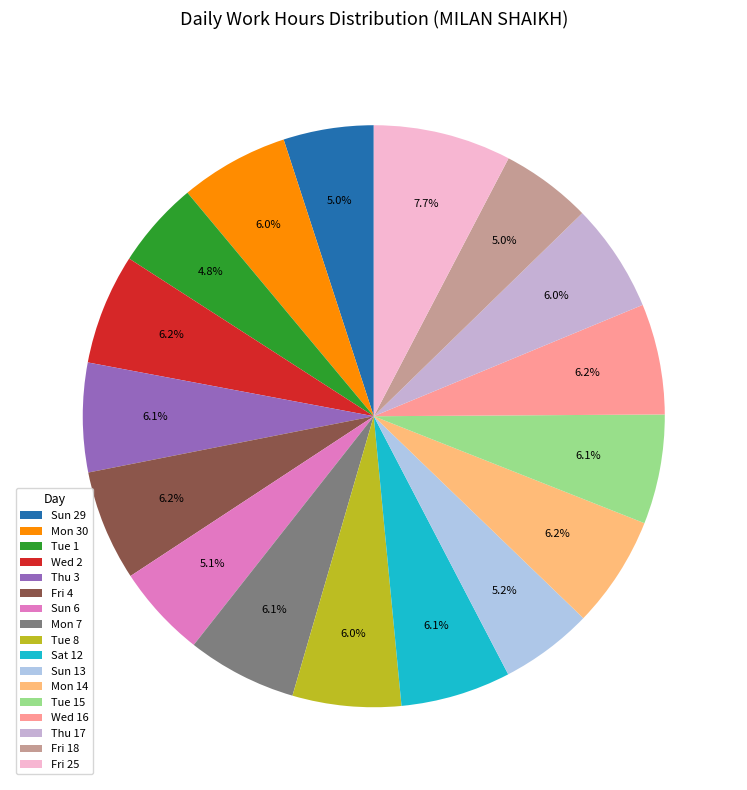

How many slices are in this pie chart?

17